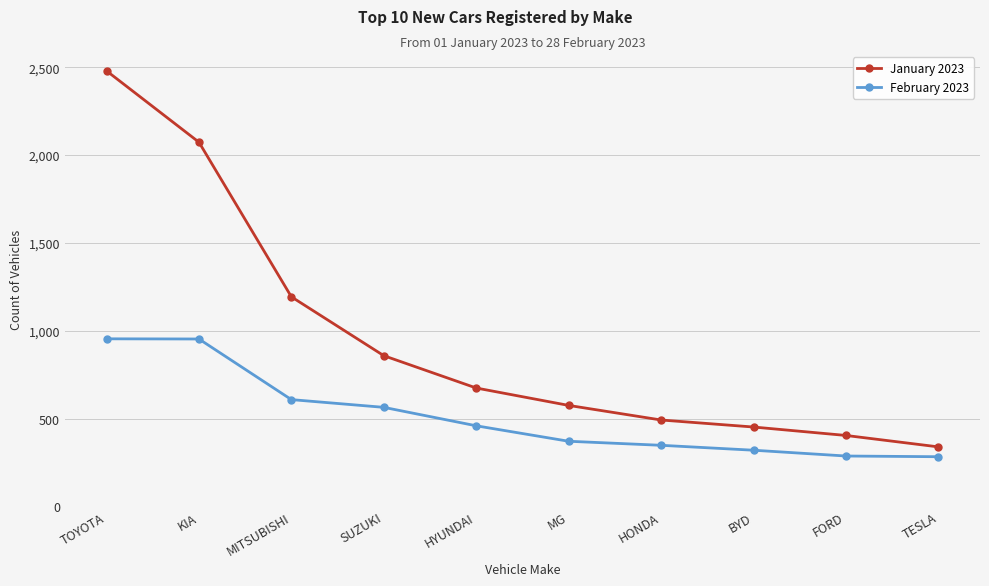

What is the difference between the second highest and minimum values in the January 2023 series?

1734